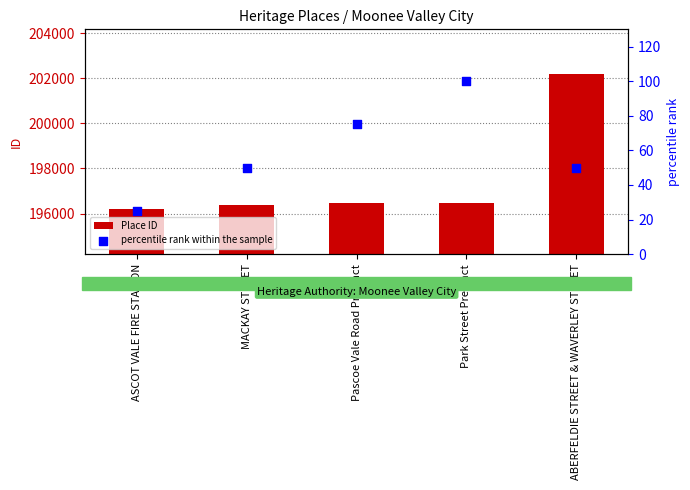

Is the value of percentile rank within the sample at ASCOT VALE FIRE STATION greater than the value of Place ID at ABERFELDIE STREET & WAVERLEY STREET?

No